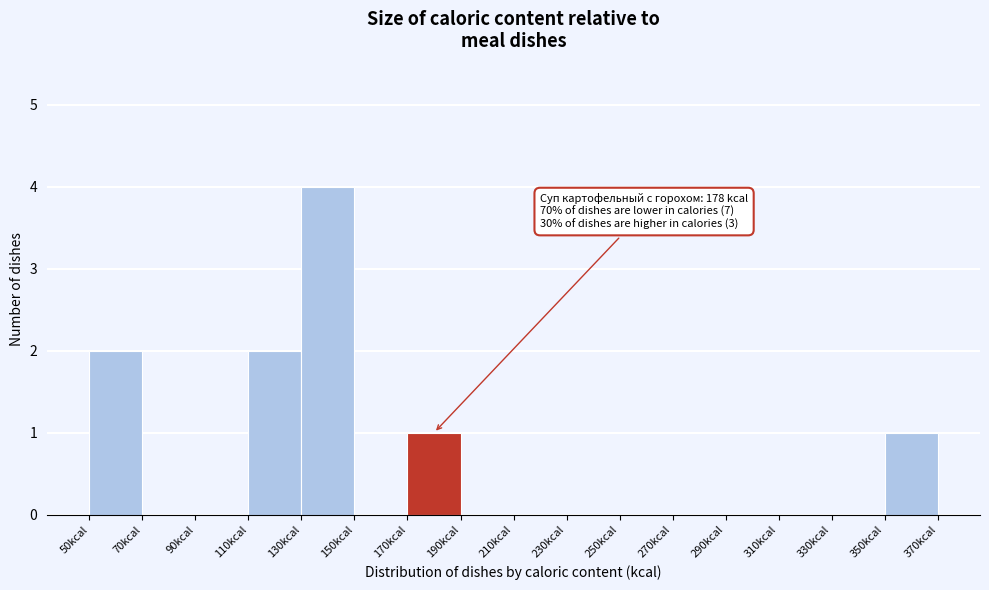

Which range on the x-axis has the tallest bar?

130 to 150